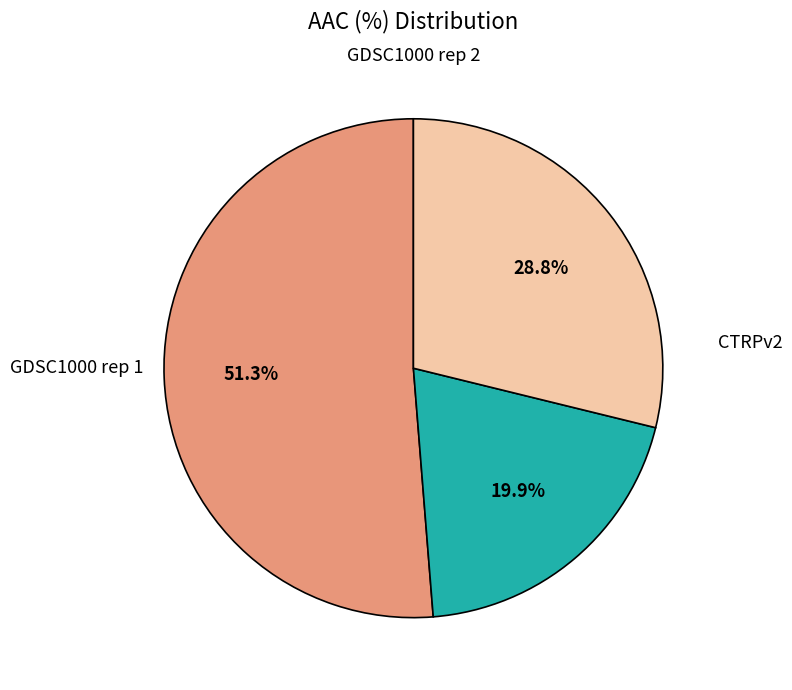

Which has a higher value, GDSC1000 rep 1 or GDSC1000 rep 2?

GDSC1000 rep 1